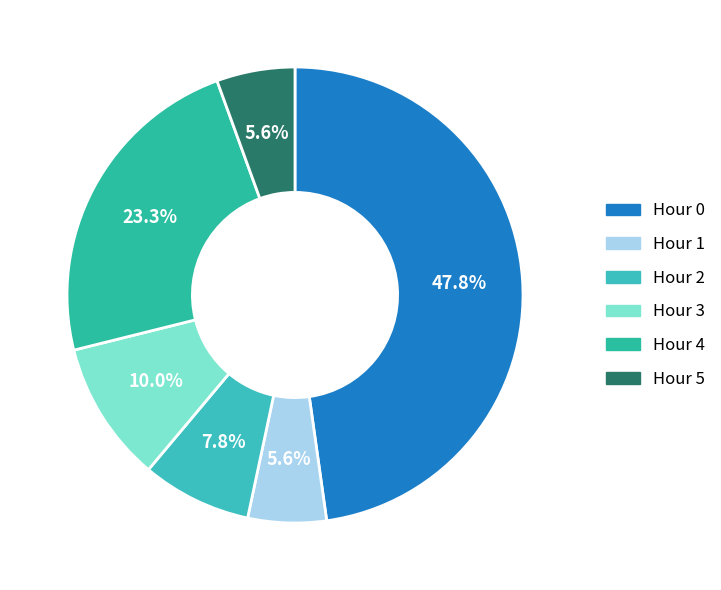

How many segments does this pie chart have?

6